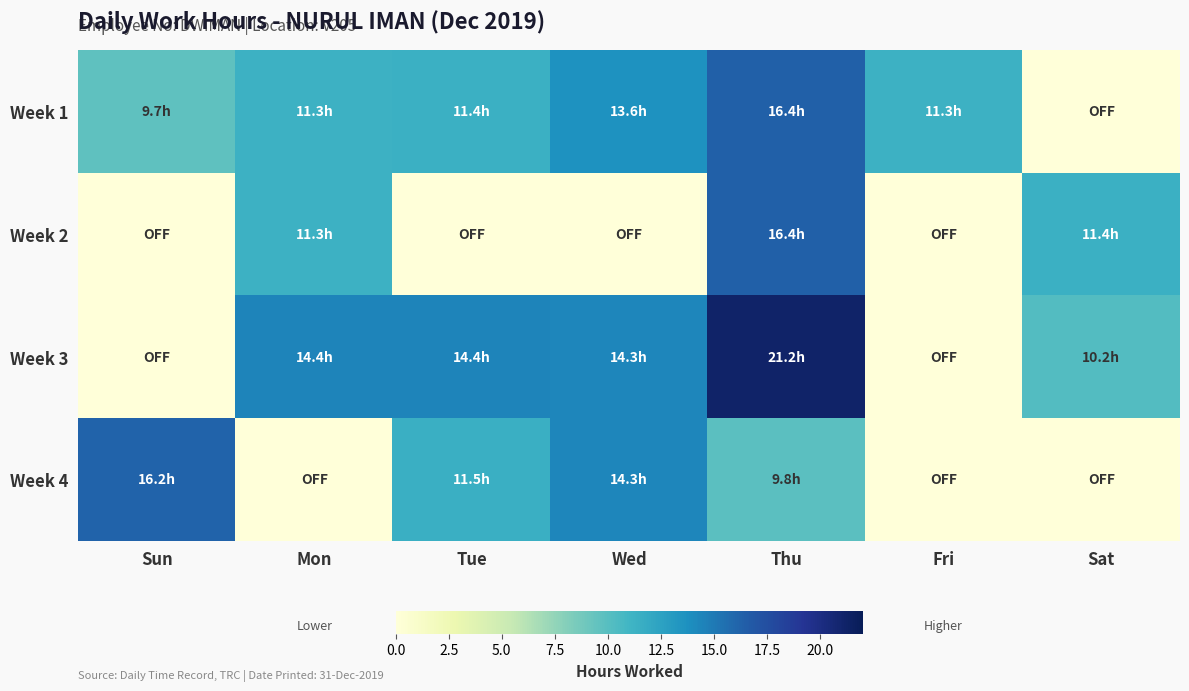

Reading left to right, extract all data points from this chart.

Week 1: Sun=9.7	Mon=11.3	Tue=11.4	Wed=13.6	Thu=16.4	Fri=11.3	Sat=0.0
Week 2: Sun=0.0	Mon=11.3	Tue=0.0	Wed=0.0	Thu=16.4	Fri=0.0	Sat=11.4
Week 3: Sun=0.0	Mon=14.4	Tue=14.4	Wed=14.3	Thu=21.2	Fri=0.0	Sat=10.2
Week 4: Sun=16.2	Mon=0.0	Tue=11.5	Wed=14.3	Thu=9.8	Fri=0.0	Sat=0.0